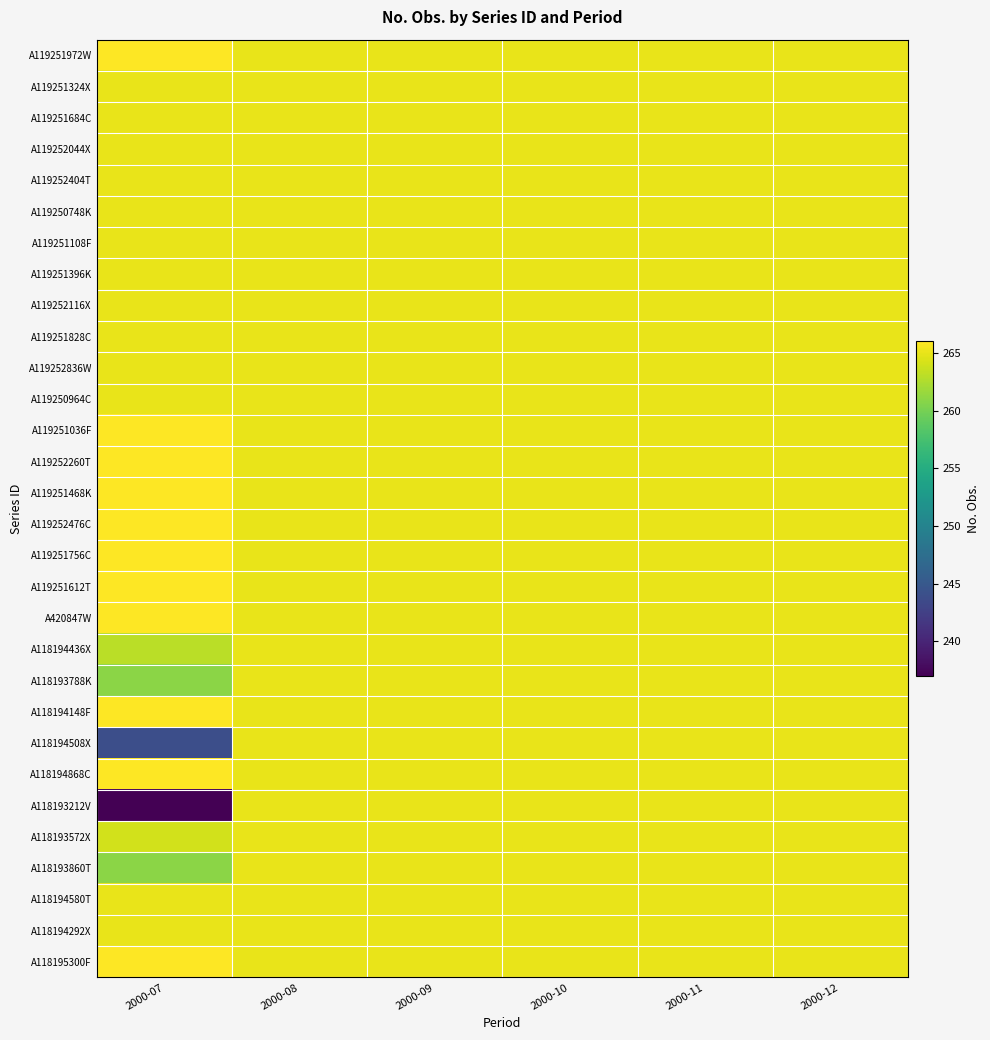

At which category is the sum across all series the highest?

2000-08